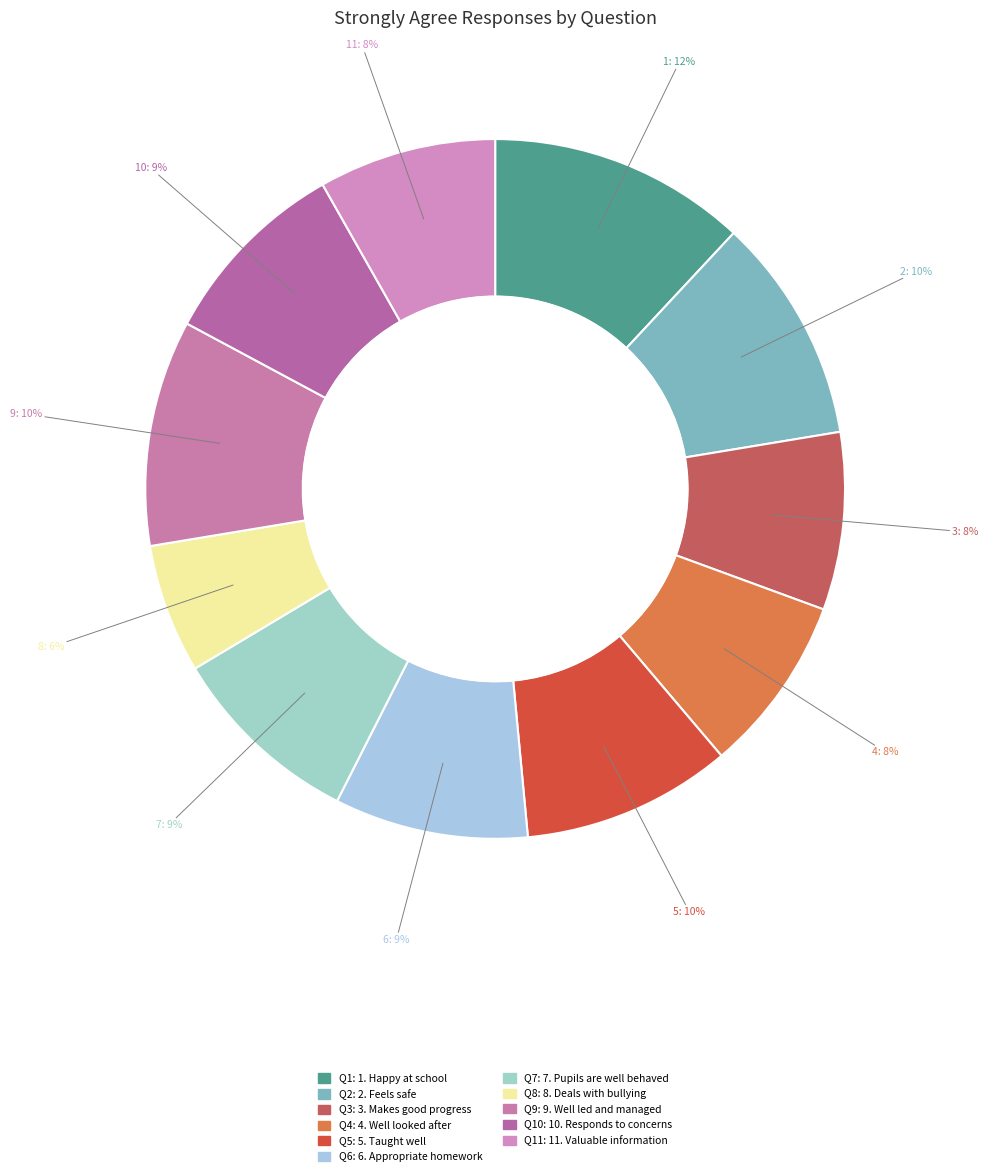

Which slice is the smallest?

8. Deals with bullying